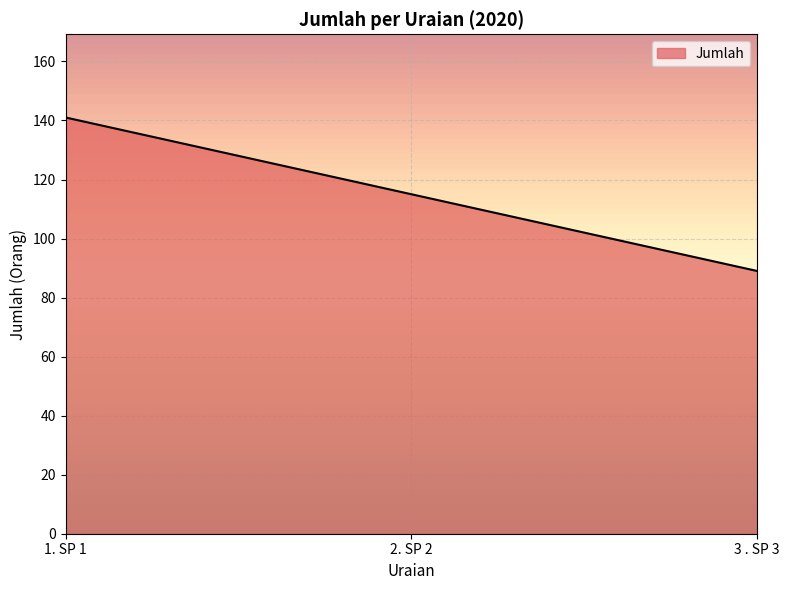

What is the difference between the maximum and second lowest values?

26